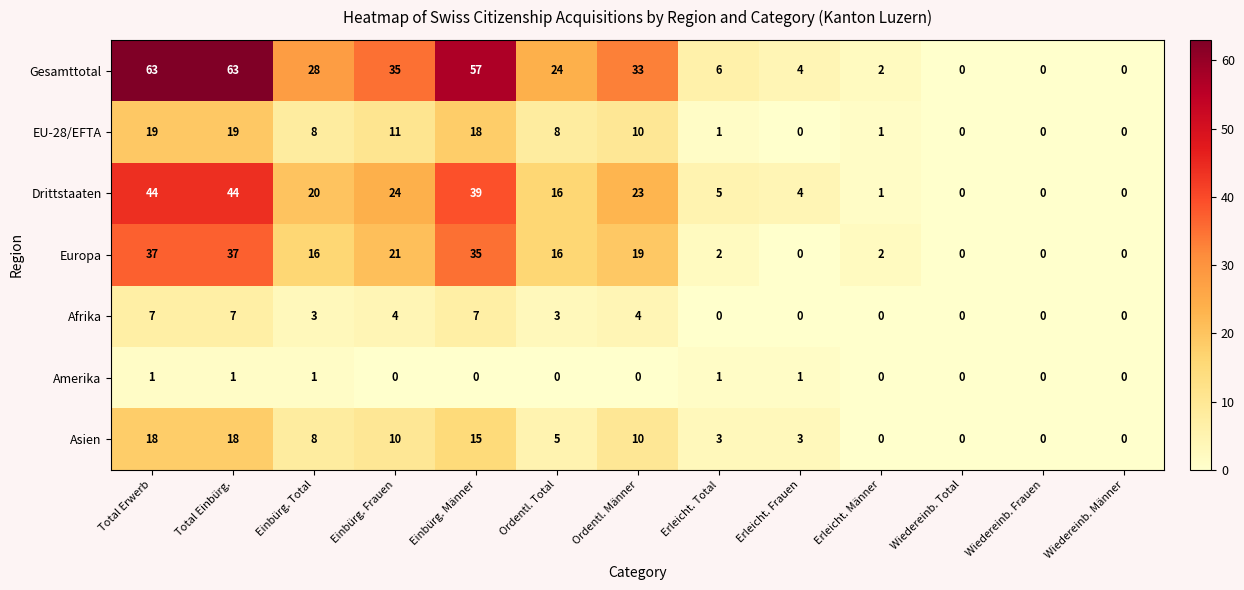

How many categories are shown in the chart?

13